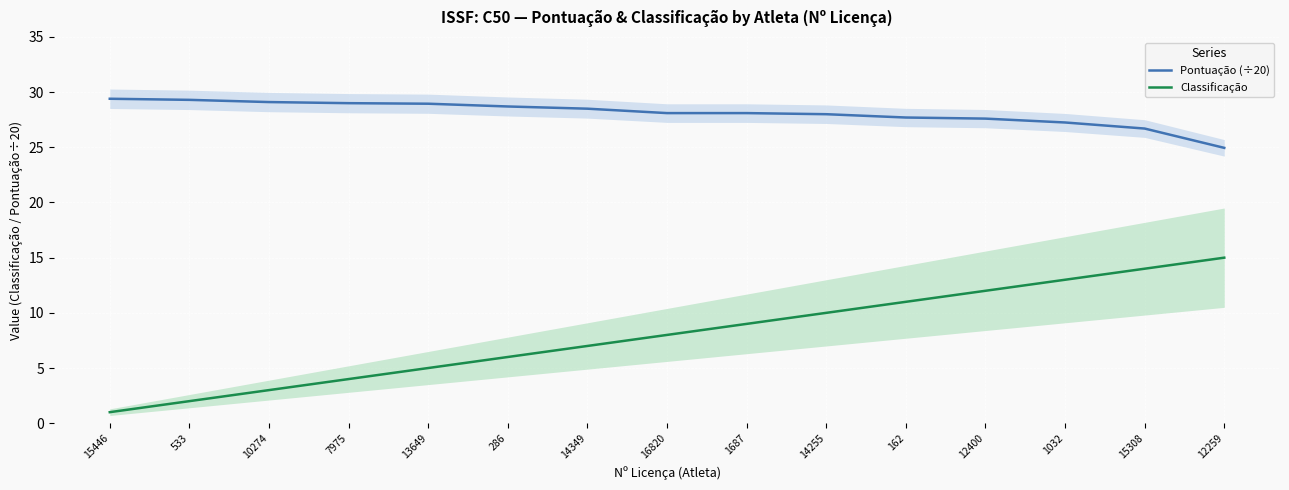

What is the label of the 13th point from the right?

10274